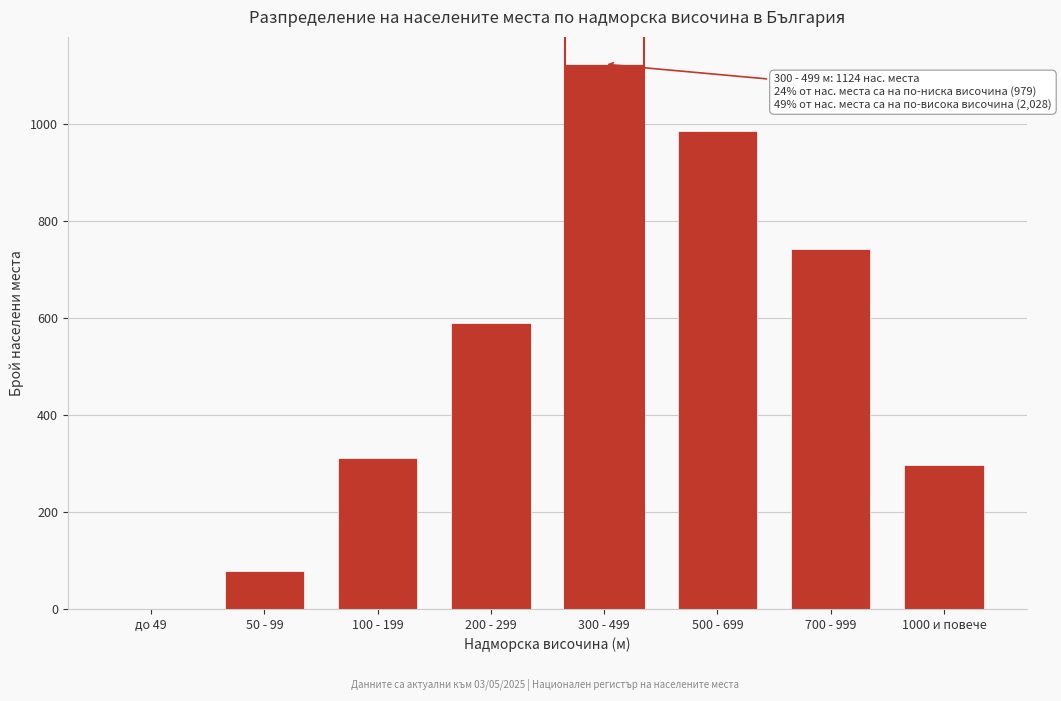

Reading left to right, what are all the values shown in this chart?

до 49=0	50 - 99=78	100 - 199=312	200 - 299=589	300 - 499=1124	500 - 699=987	700 - 999=743	1000 и повече=298